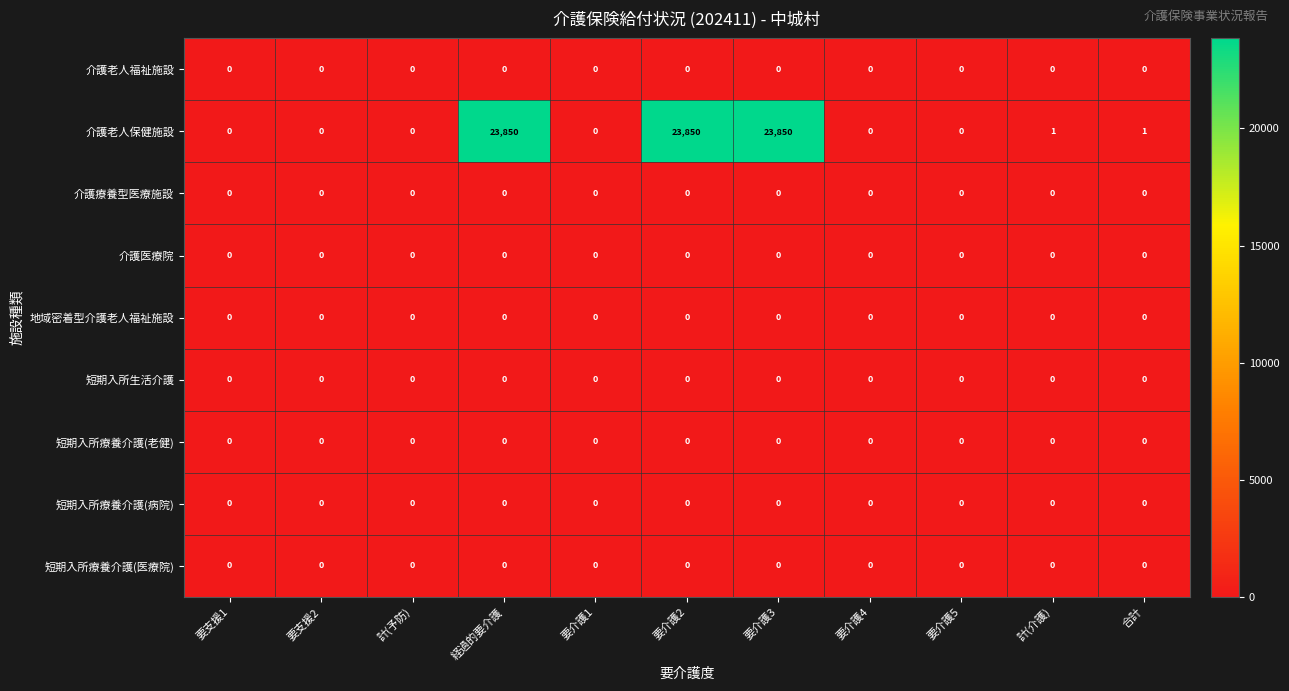

At how many categories does at least one series exceed 15653?

3